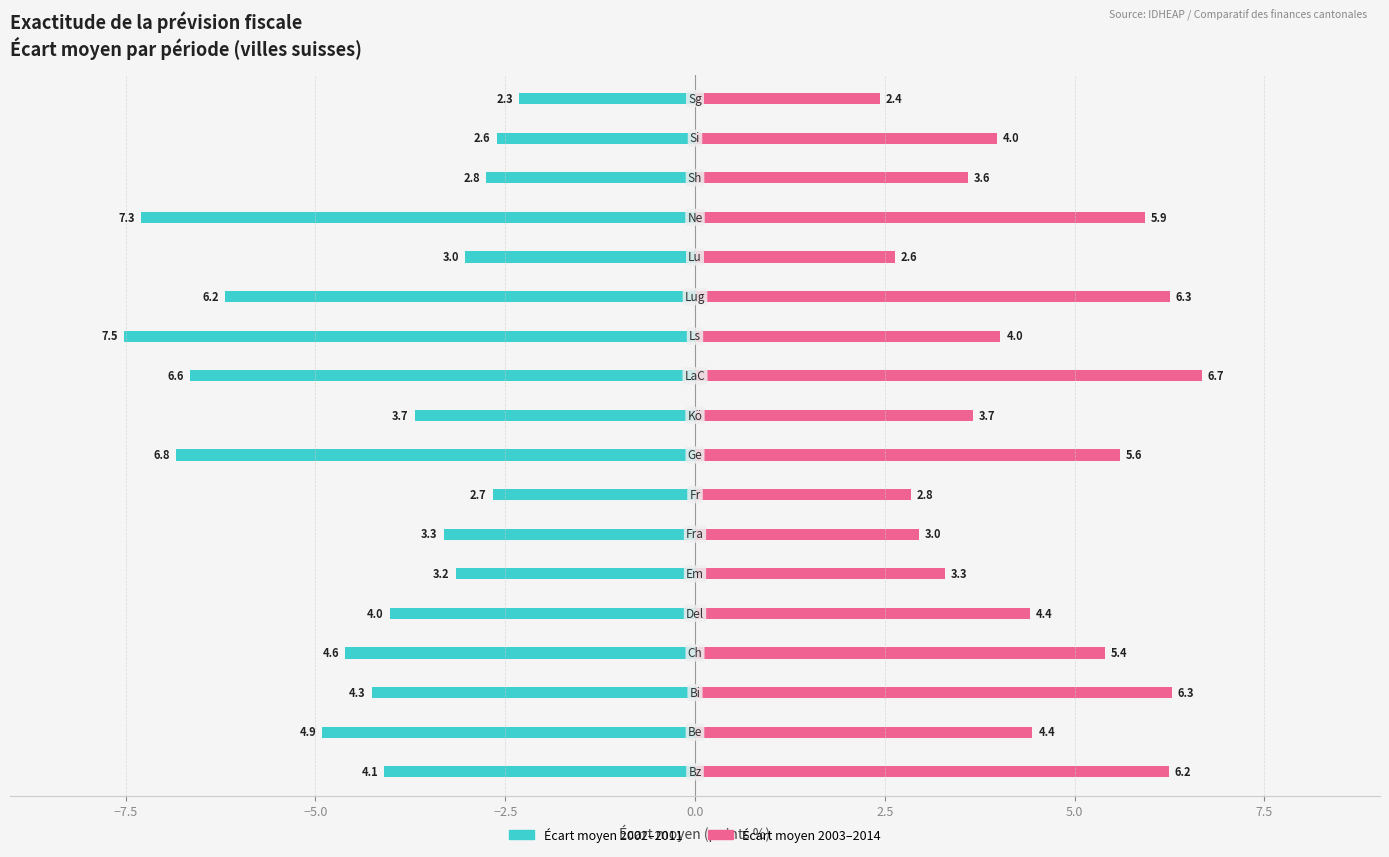

Between 9 and 17, which series saw the biggest shift?

Écart 2002–2011 (moy.)